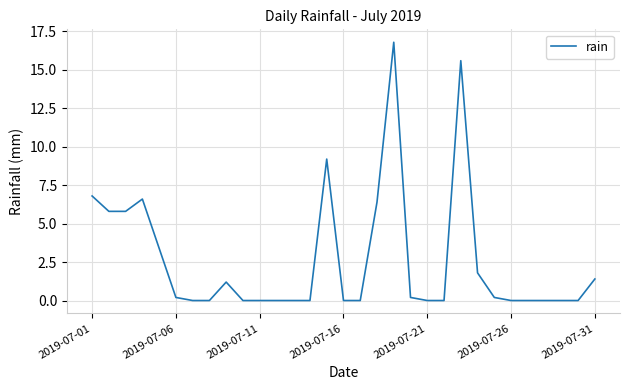

What is the maximum value shown in the chart?

16.8